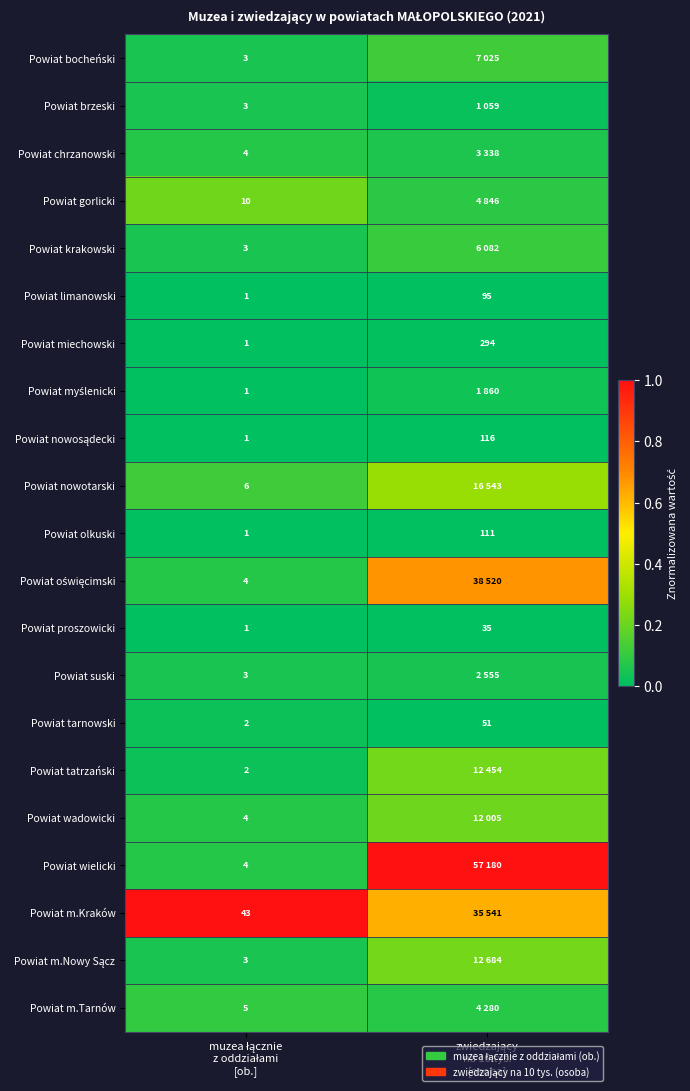

At which label is Powiat chrzanowski closest to 0?

zwiedzający na 10 tys. [osoba]